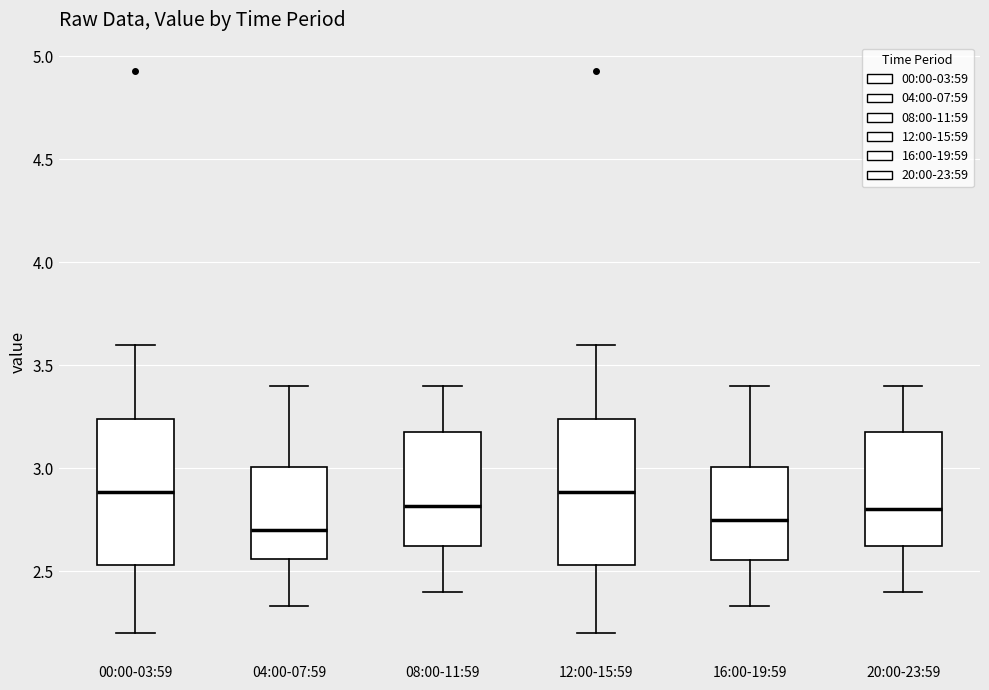

Reading left to right, transcribe this box plot: for each box, give where its median line is, the range the box spans, and where its two whiskers end, as read against the y-axis. The values are not printed on the chart, so give them approximately, as read against the axis.

00:00-03:59: median 2.90, box 2.55 to 3.25, whiskers 2.20 to 3.60
04:00-07:59: median 2.70, box 2.55 to 3.00, whiskers 2.35 to 3.40
08:00-11:59: median 2.80, box 2.60 to 3.20, whiskers 2.40 to 3.40
12:00-15:59: median 2.90, box 2.55 to 3.25, whiskers 2.20 to 3.60
16:00-19:59: median 2.75, box 2.55 to 3.00, whiskers 2.35 to 3.40
20:00-23:59: median 2.80, box 2.60 to 3.20, whiskers 2.40 to 3.40